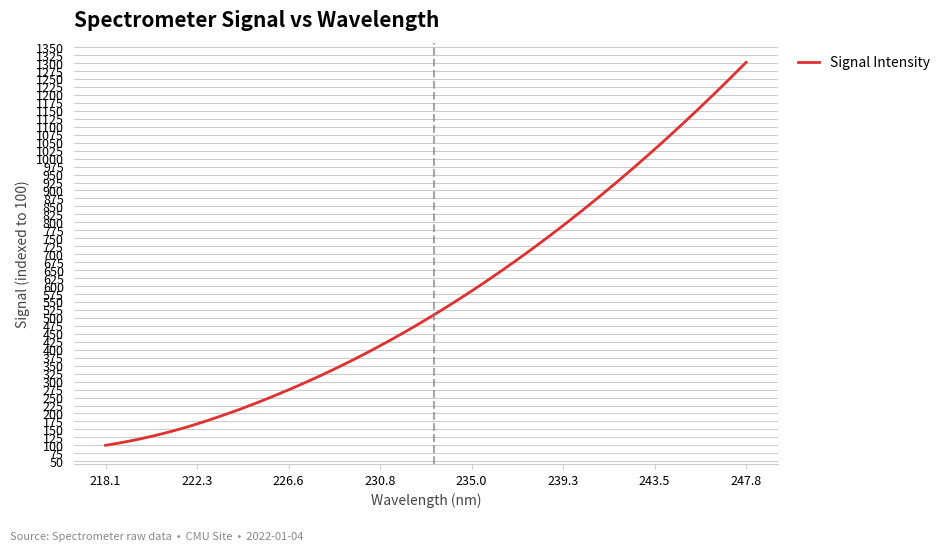

What is the greatest value displayed?

1302.3